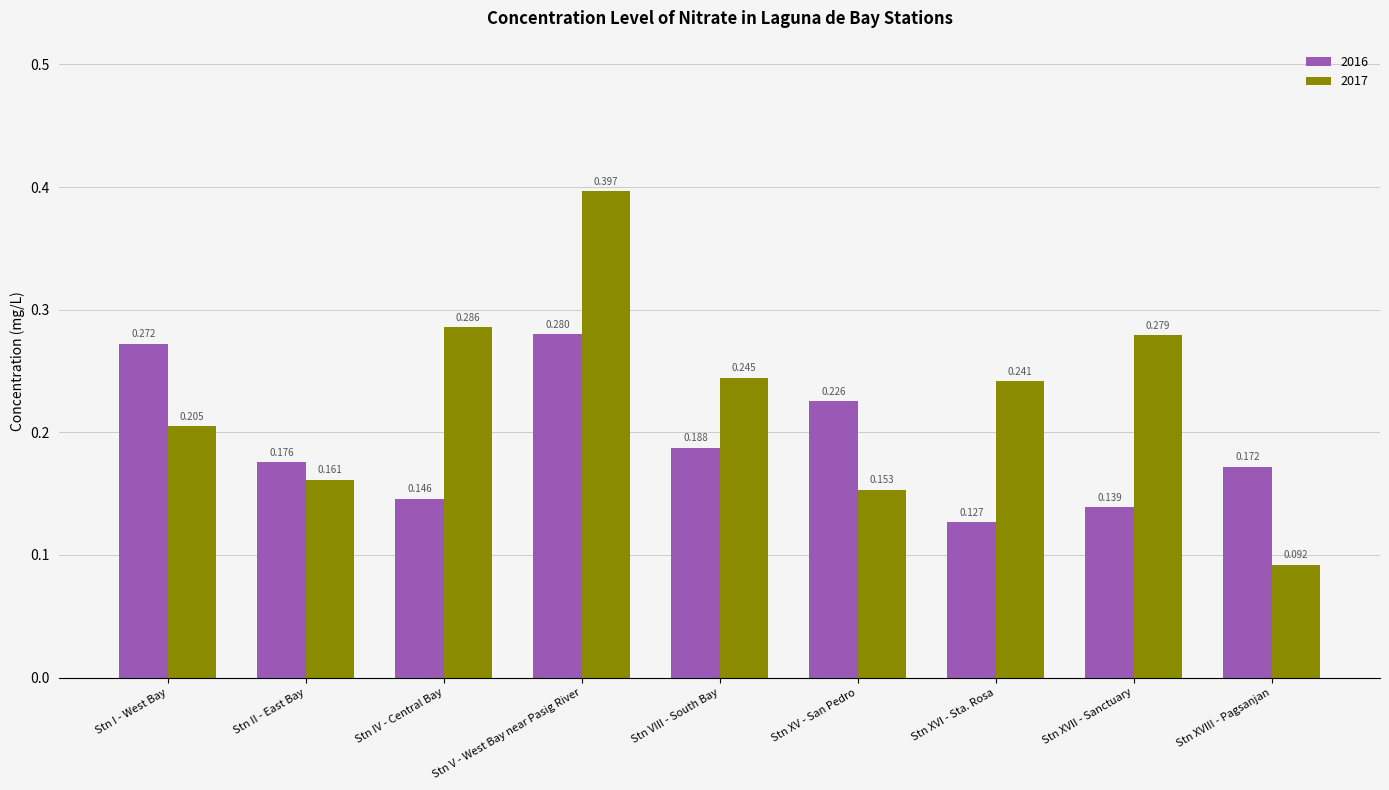

At which category is the sum across all series the highest?

Stn V - West Bay near Pasig River